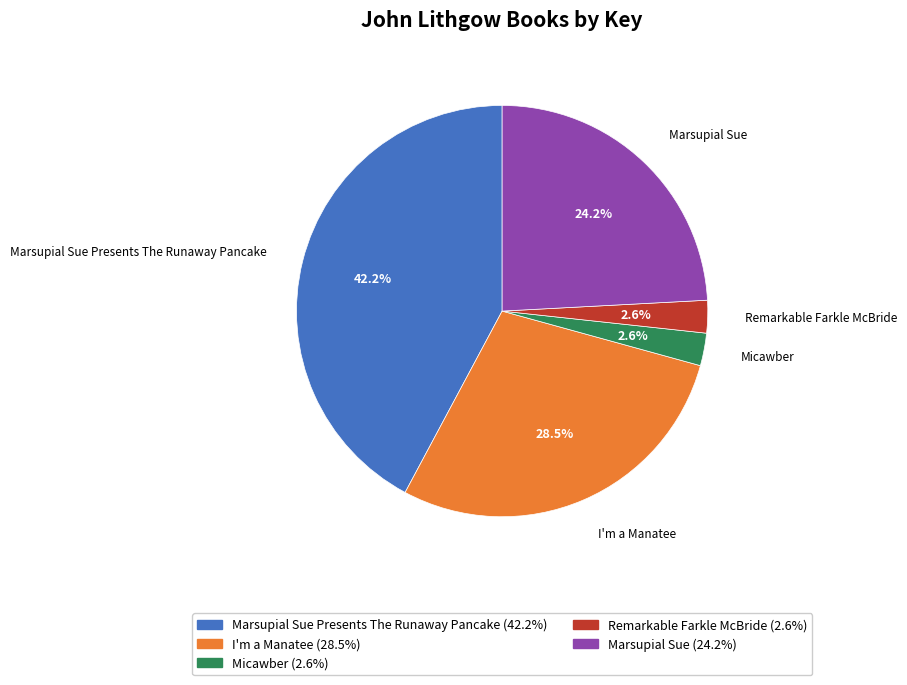

Is there a majority slice in this chart?

No